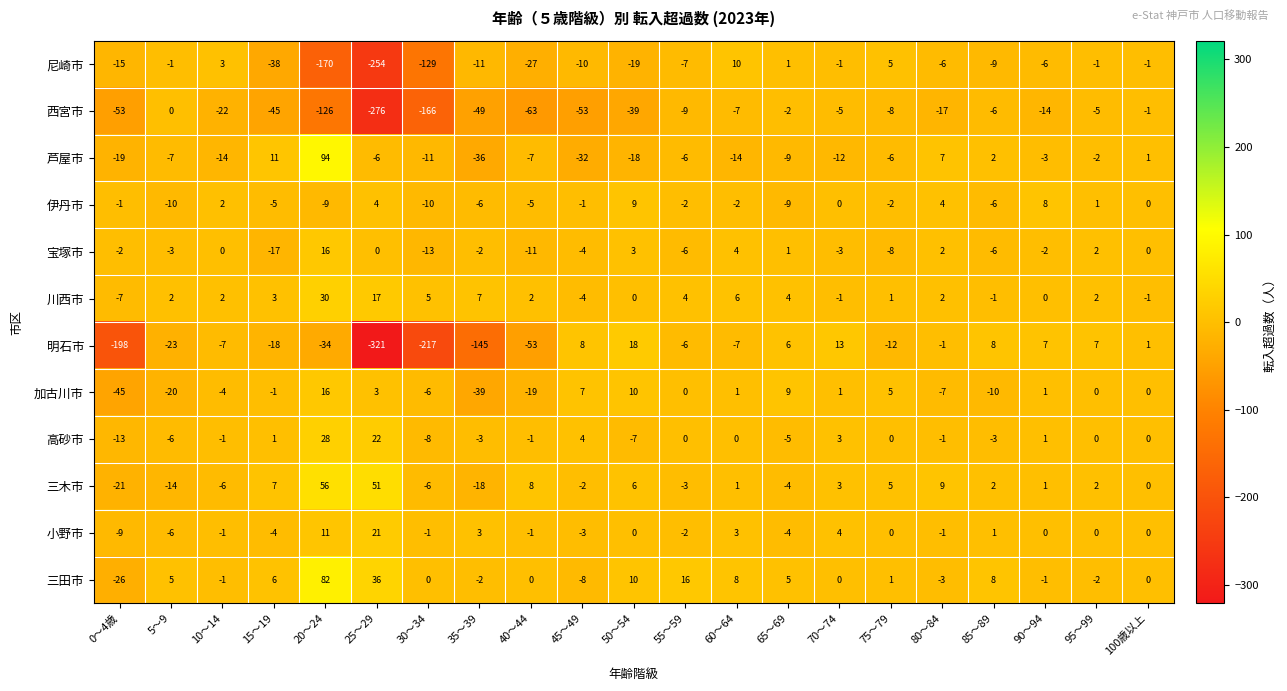

What is the spread (max minus min) of values at 95～99?

12